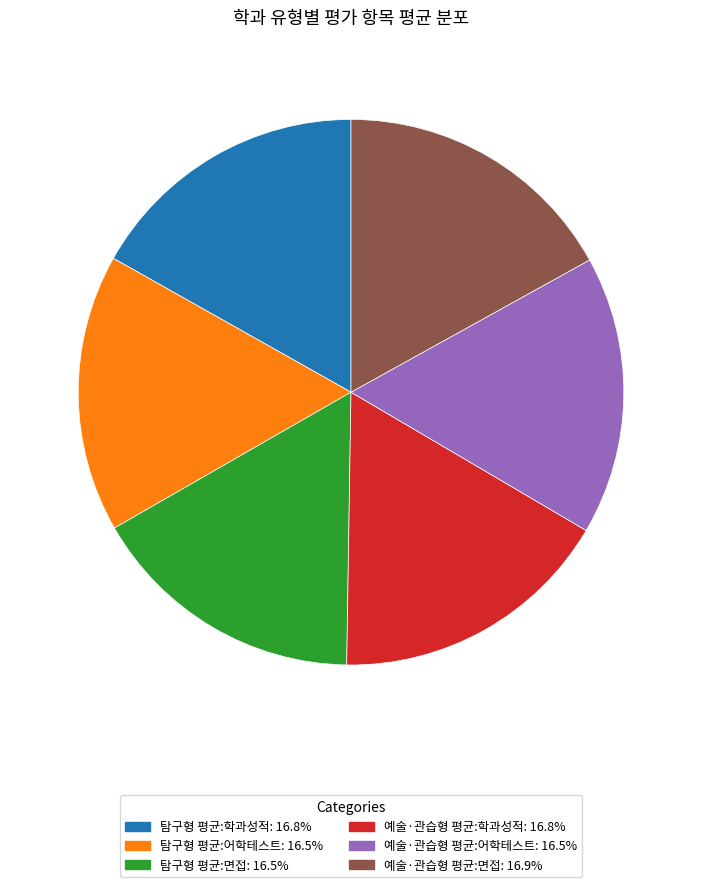

Does any single category account for the majority?

No